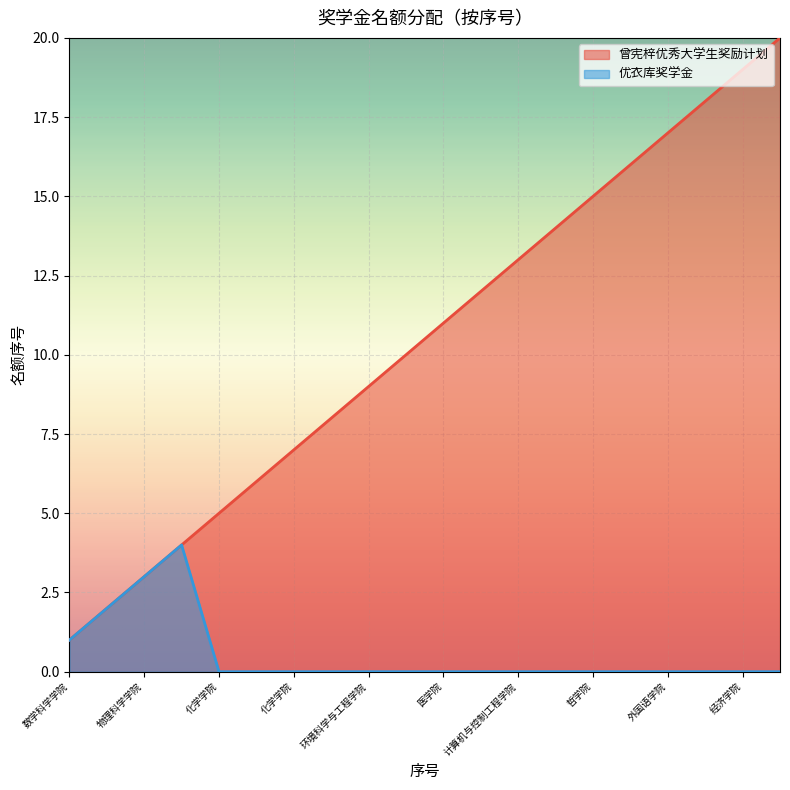

True or false: 优衣库奖学金 has a value of 1 at 数学科学学院.

True